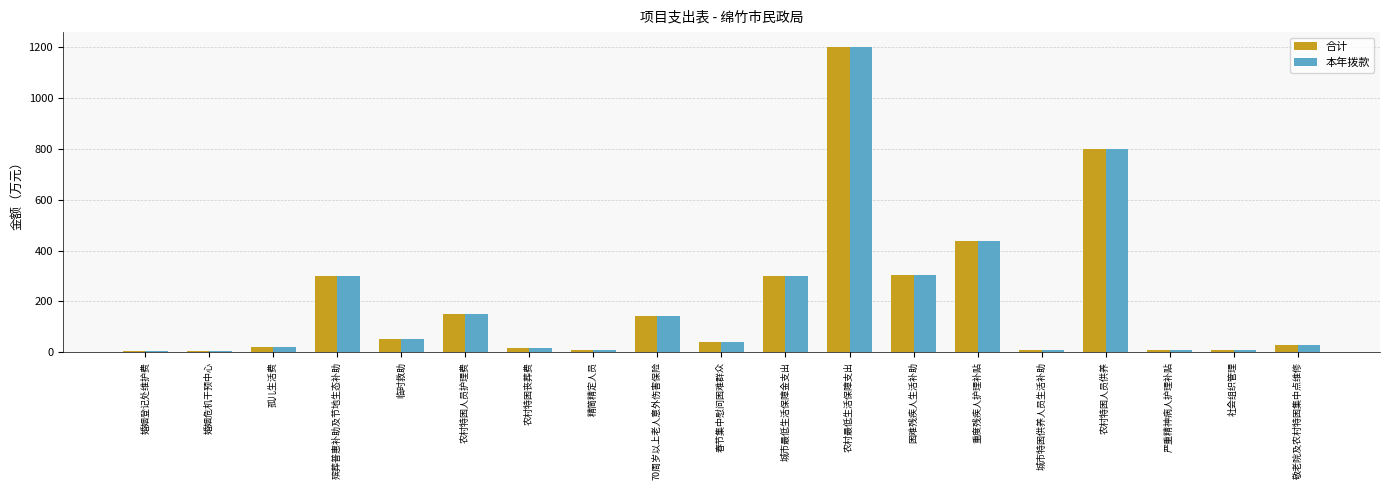

Is it true that 本年拨款 equals 103.5 at 殡葬普惠补助及节地生态补助?

False